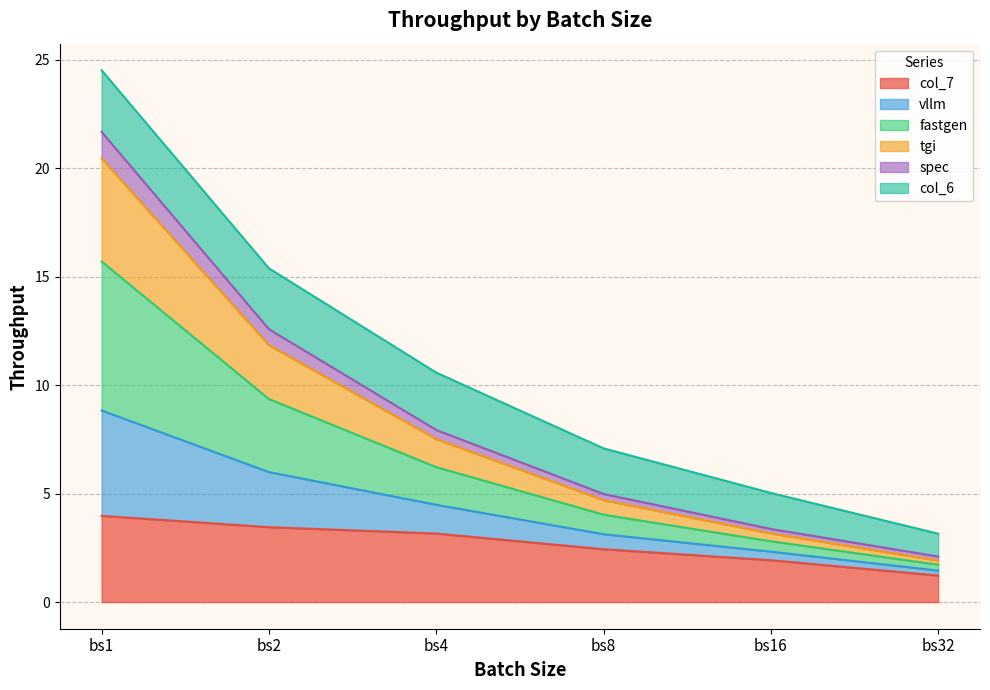

At which category is the sum across all series the highest?

bs1